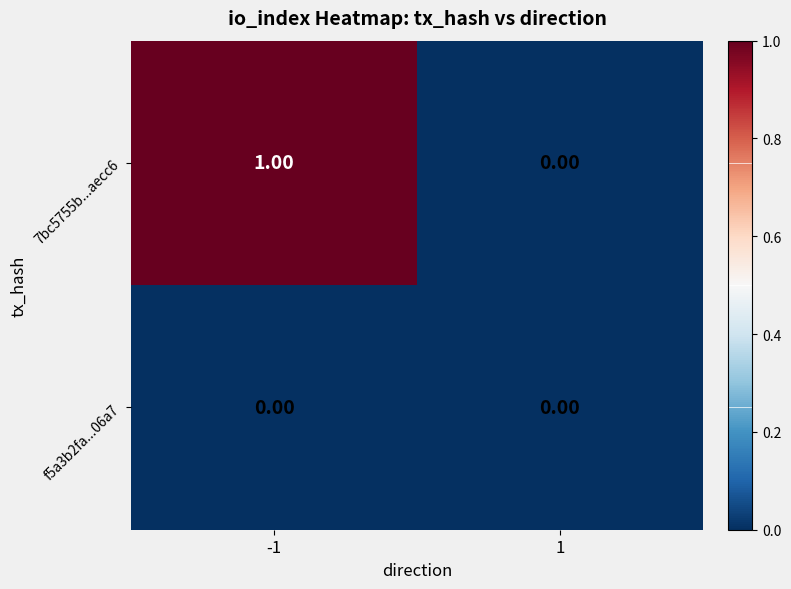

Rank the series by their maximum value, from lowest to highest.

f5a3b2fa...06a7, 7bc5755b...aecc6